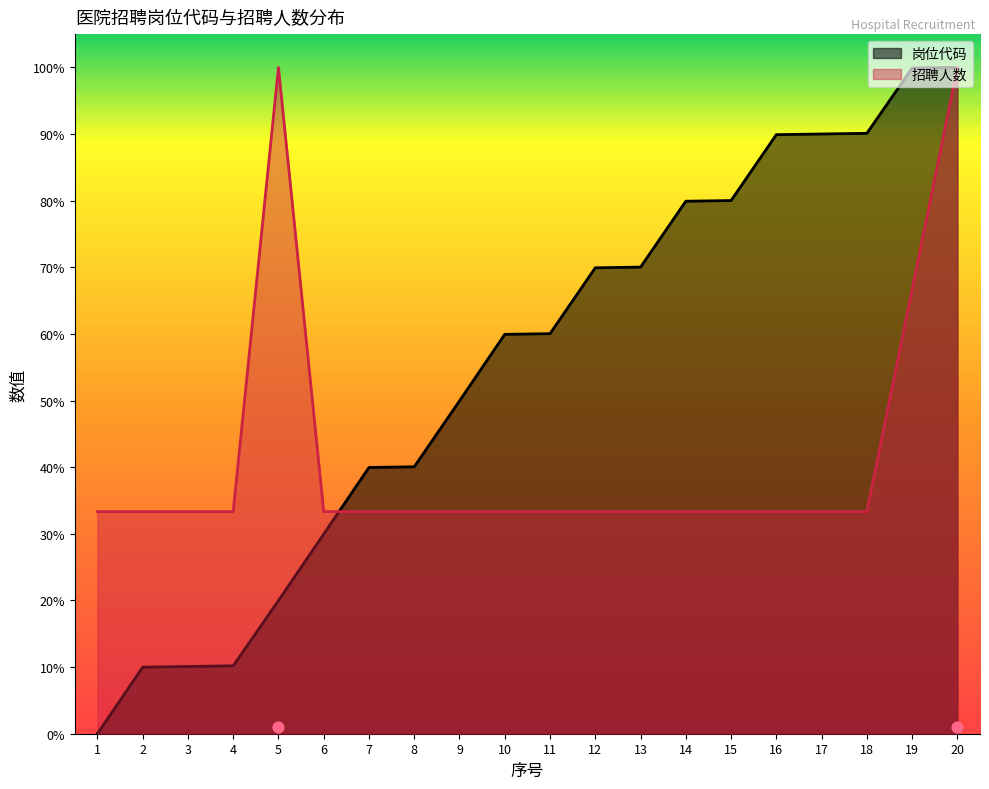

Which series contains the lowest Y value?

岗位代码